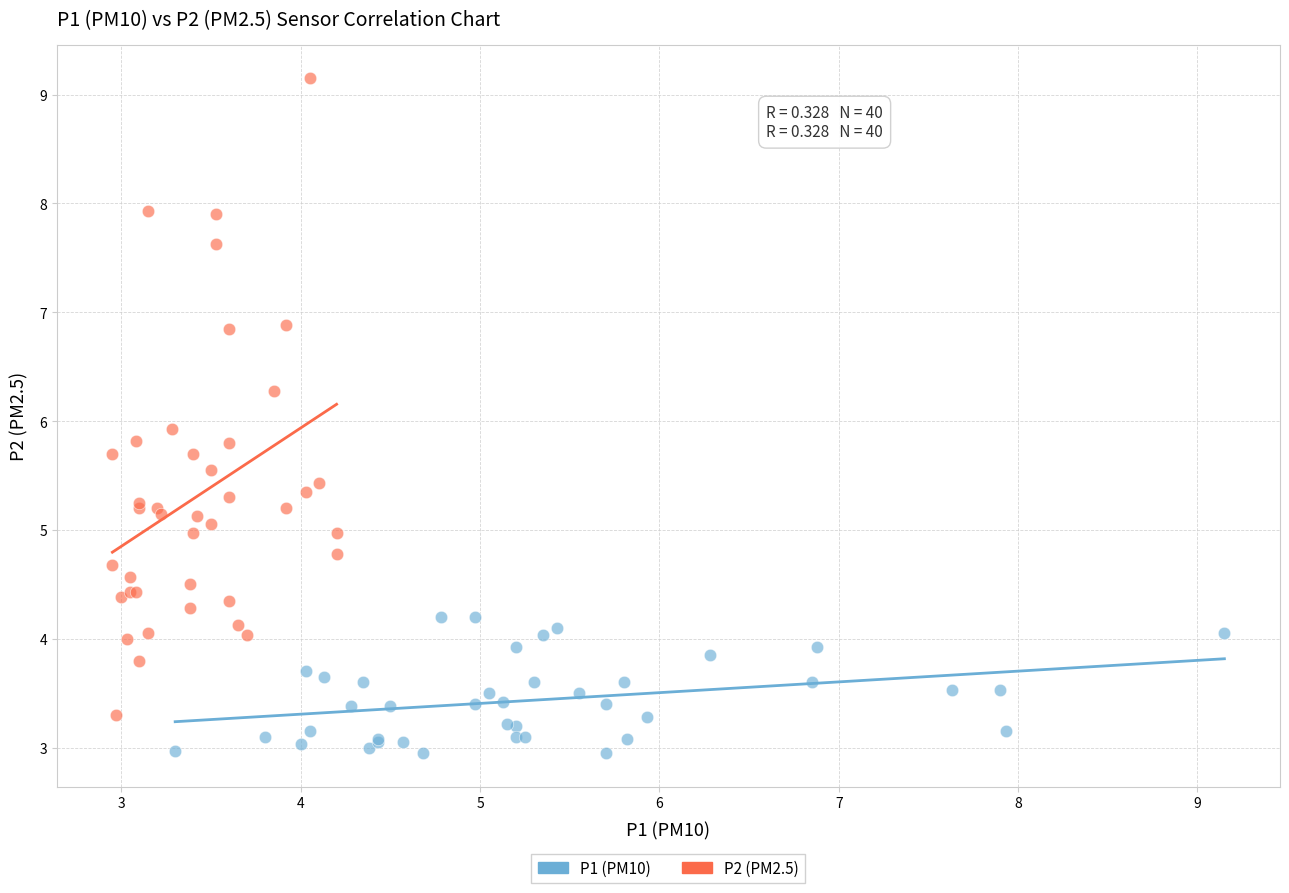

Which series has the widest spread of Y values?

P2 (PM2.5)